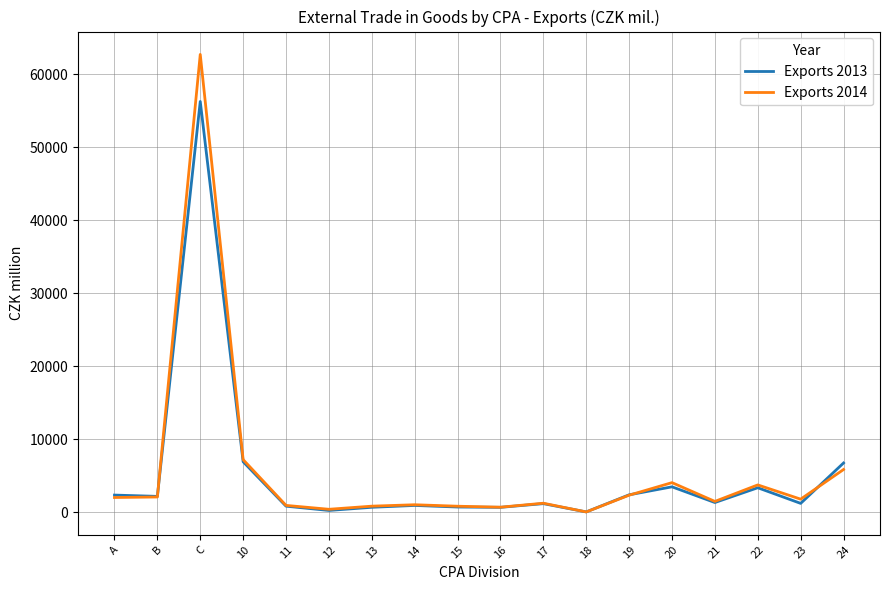

Which series ends up on top after the final intersection of Exports 2013 and Exports 2014?

Exports 2013